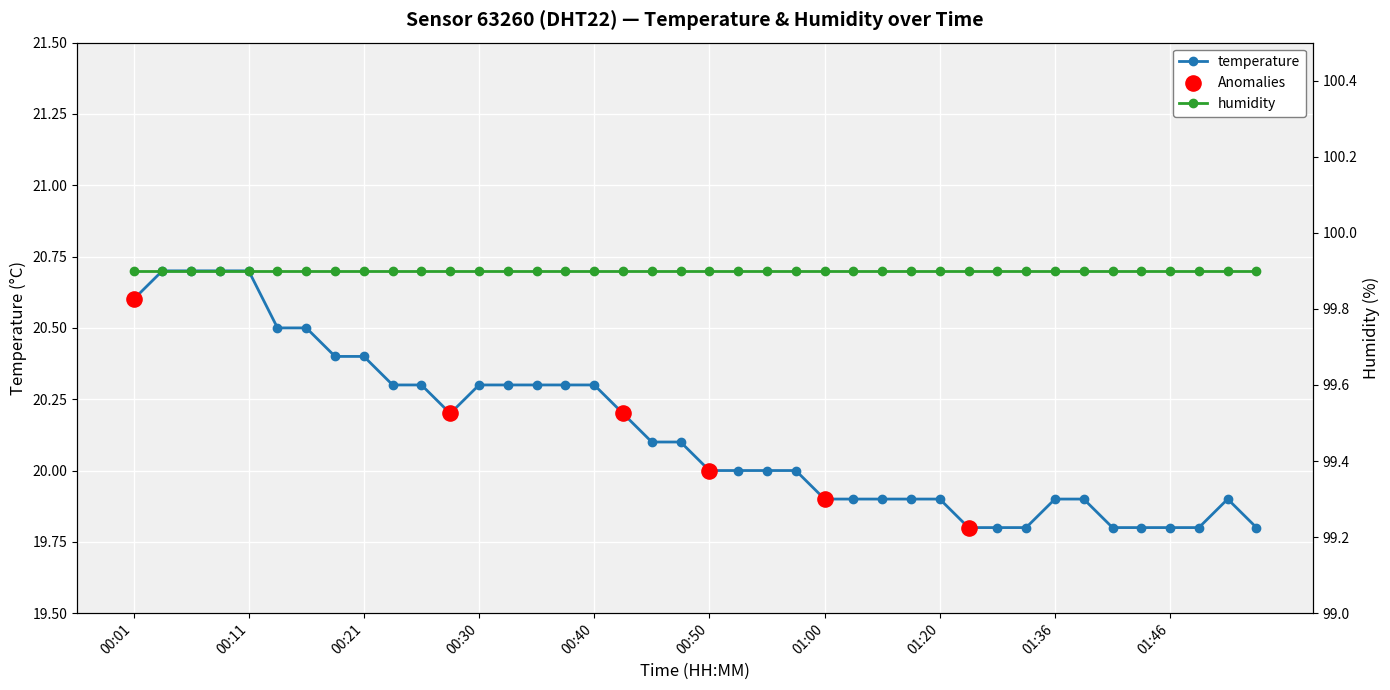

What is the ratio of the value at 01:41 to the value at 00:11?

1.0